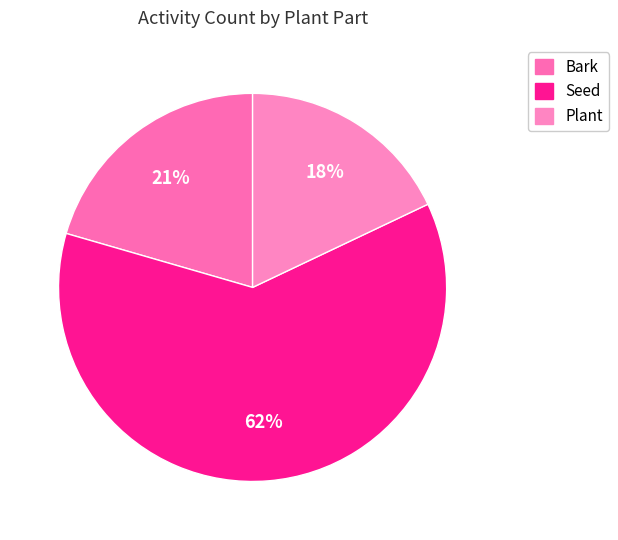

To the nearest percent, what is the difference between the largest and smallest slice percentages?

44%